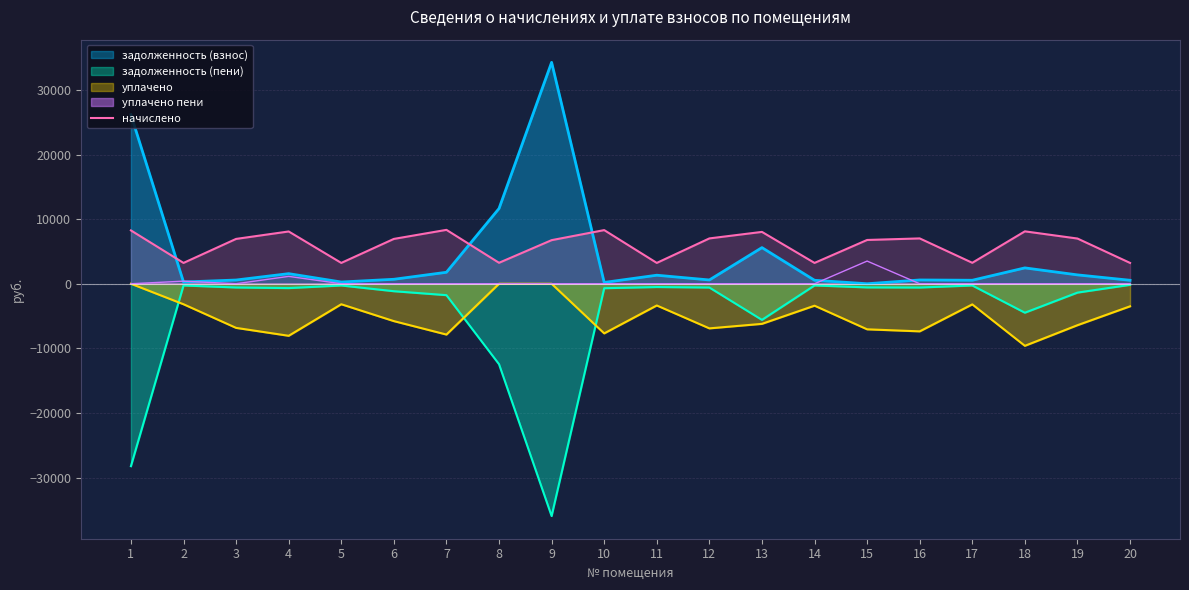

The value of начислено at 10 is 8304.0. True or false?

True